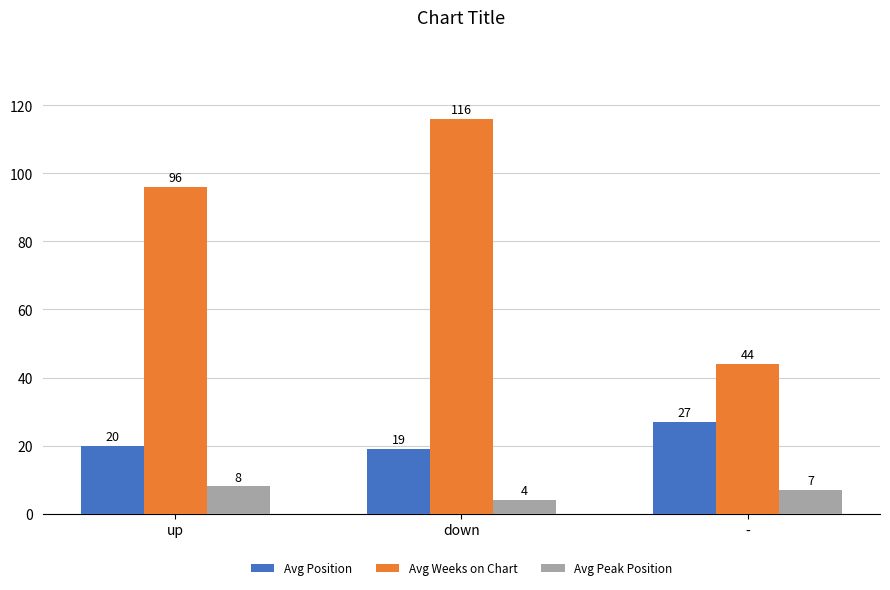

What position from the right is down?

2